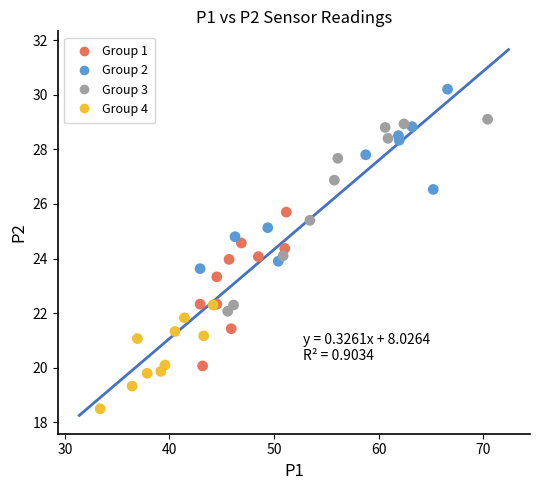

Which series reaches the maximum Y coordinate?

Group 2